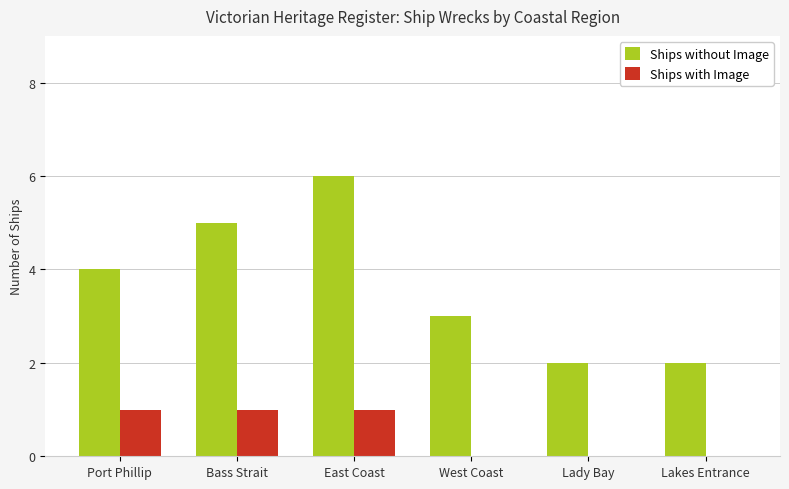

What is the sum of all Ships without Image values?

22